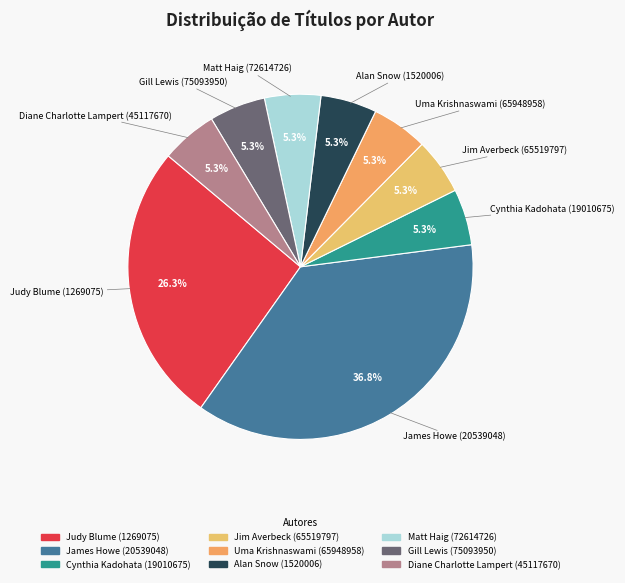

To the nearest percent, what is the combined percentage of James Howe (20539048) and Uma Krishnaswami (65948958)?

42%